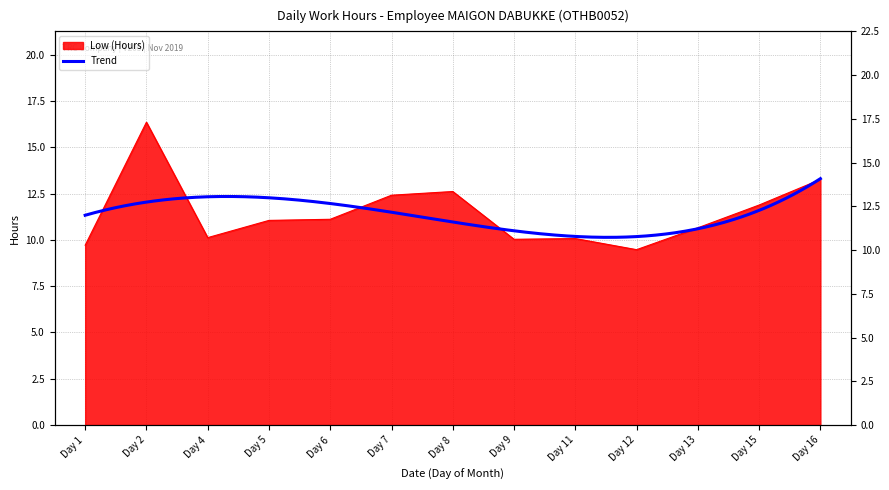

Between Day 4 and Day 13, which is larger?

Day 13